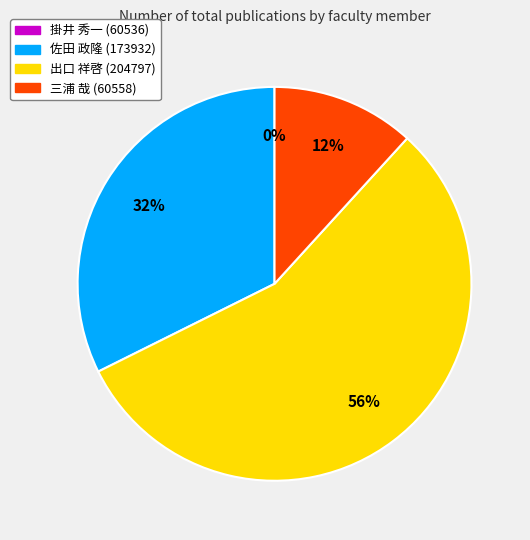

What percentage is the 佐田 政隆 (173932) slice, to the nearest percent?

32%